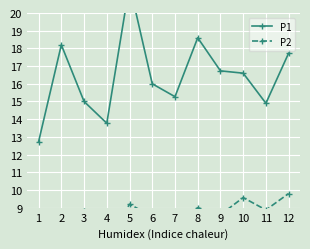

Reading left to right, extract all data points from this chart.

P1: 1=12.7	2=18.2	3=15.0	4=13.8	5=21.6	6=16.0	7=15.3	8=18.6	9=16.7	10=16.6	11=14.9	12=17.7
P2: 1=6.8	2=7.8	3=8.8	4=6.9	5=9.2	6=8.5	7=8.0	8=9.0	9=8.6	10=9.6	11=8.9	12=9.8